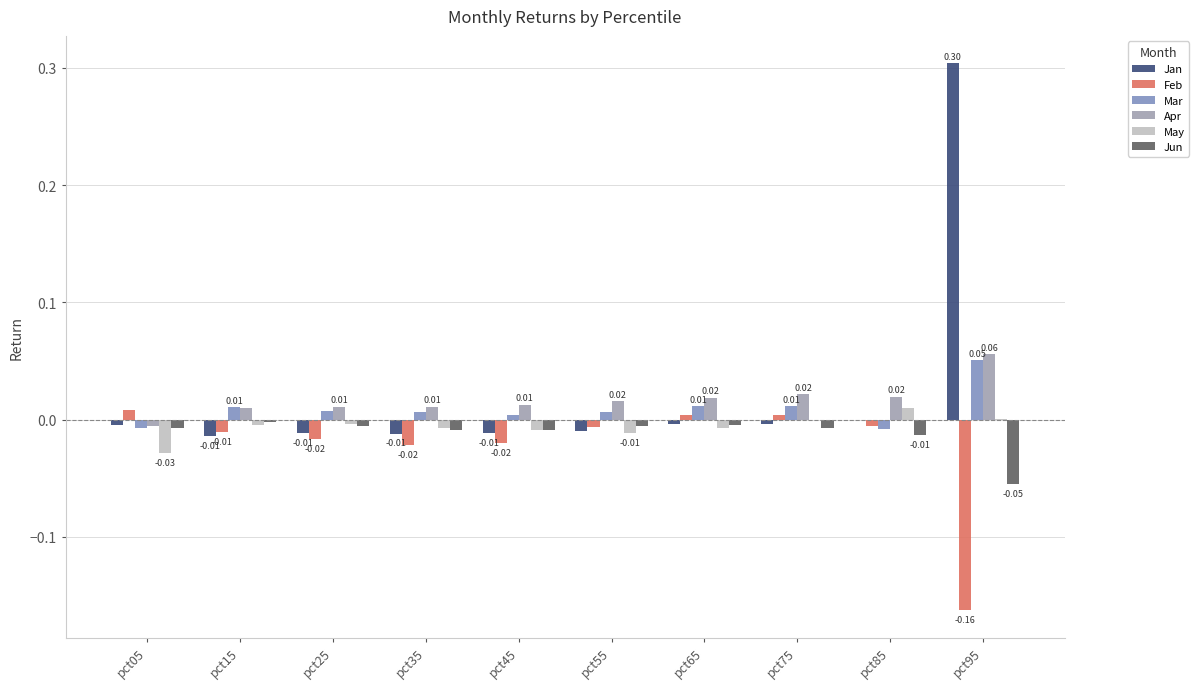

What is the difference between the maximum and minimum values in the Mar series?

0.1